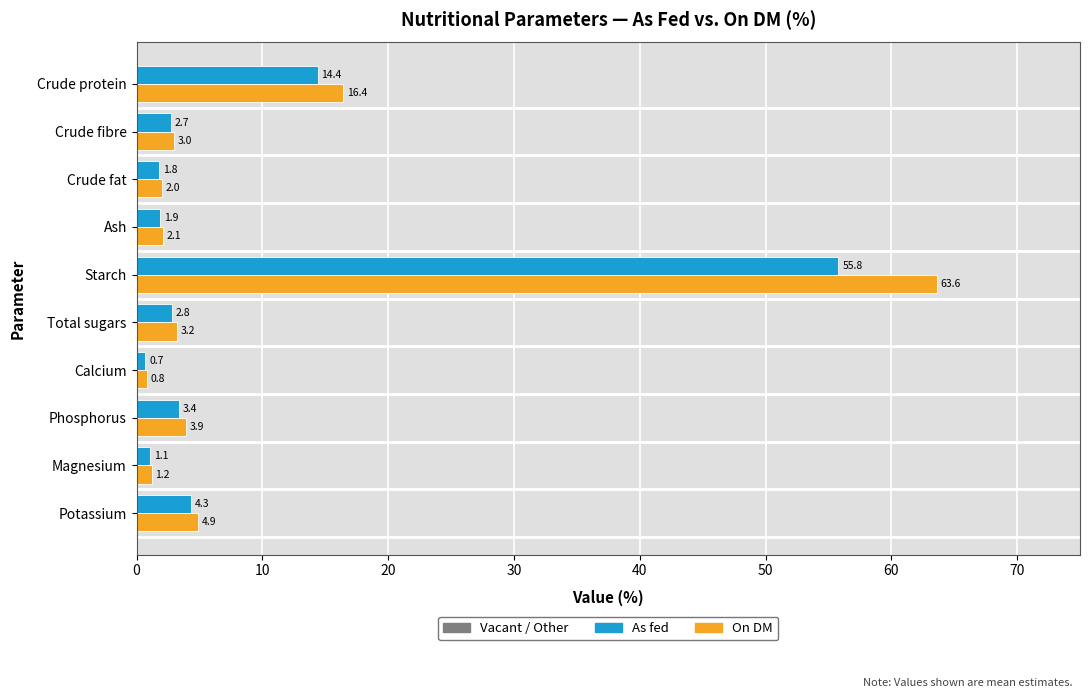

At which label is On DM closest to 32?

Crude protein